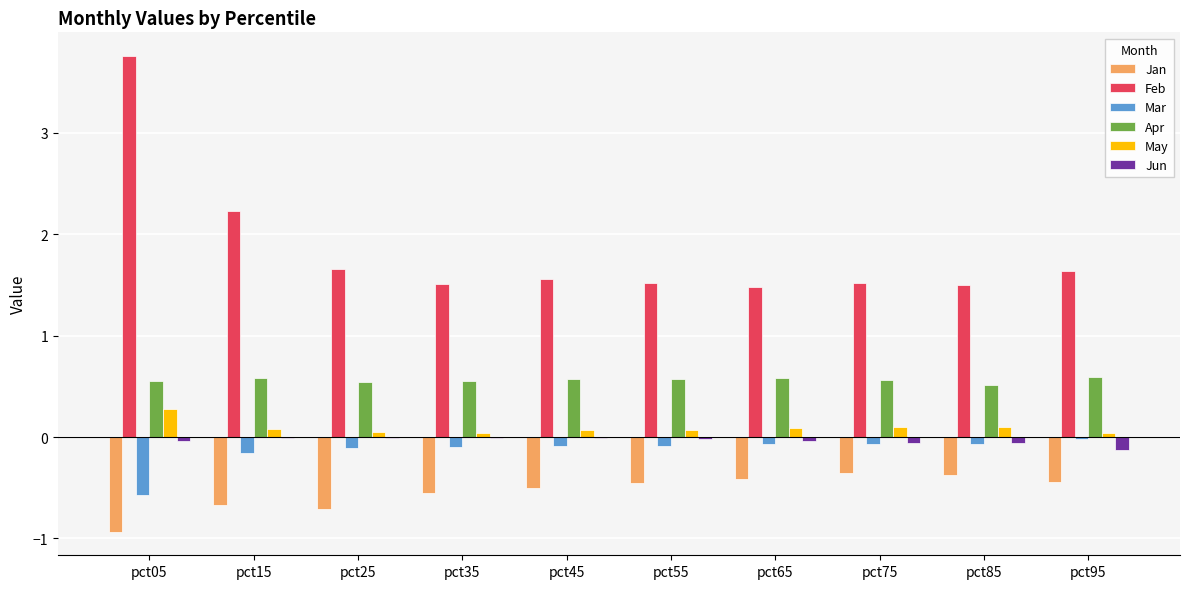

The Jun series shows -0.0 at pct05. True or false?

True